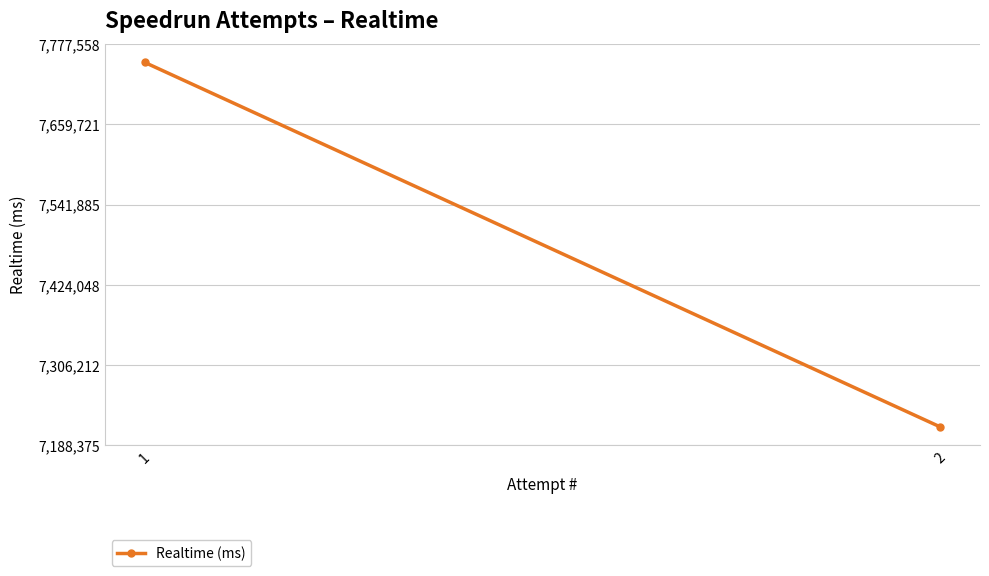

List the labels in order of value, largest first.

1, 2